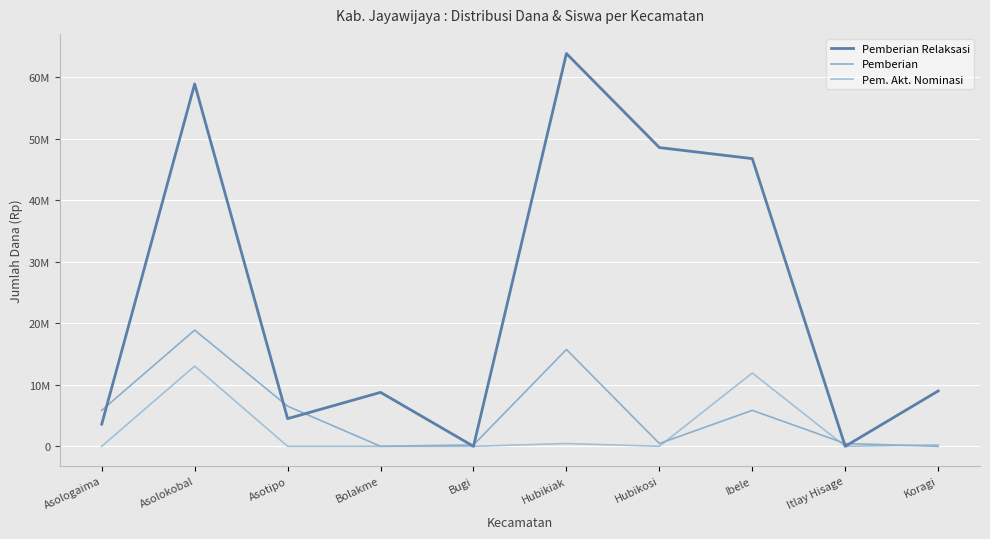

Which series has the largest total across all categories?

Pemberian Relaksasi